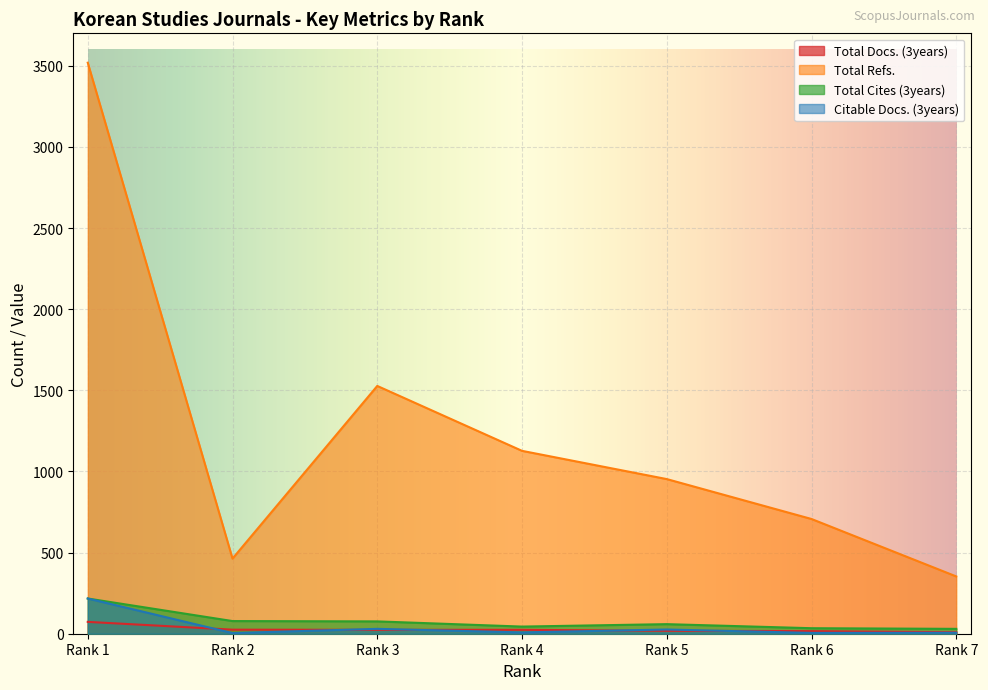

Which series has the largest total across all categories?

Total Refs.